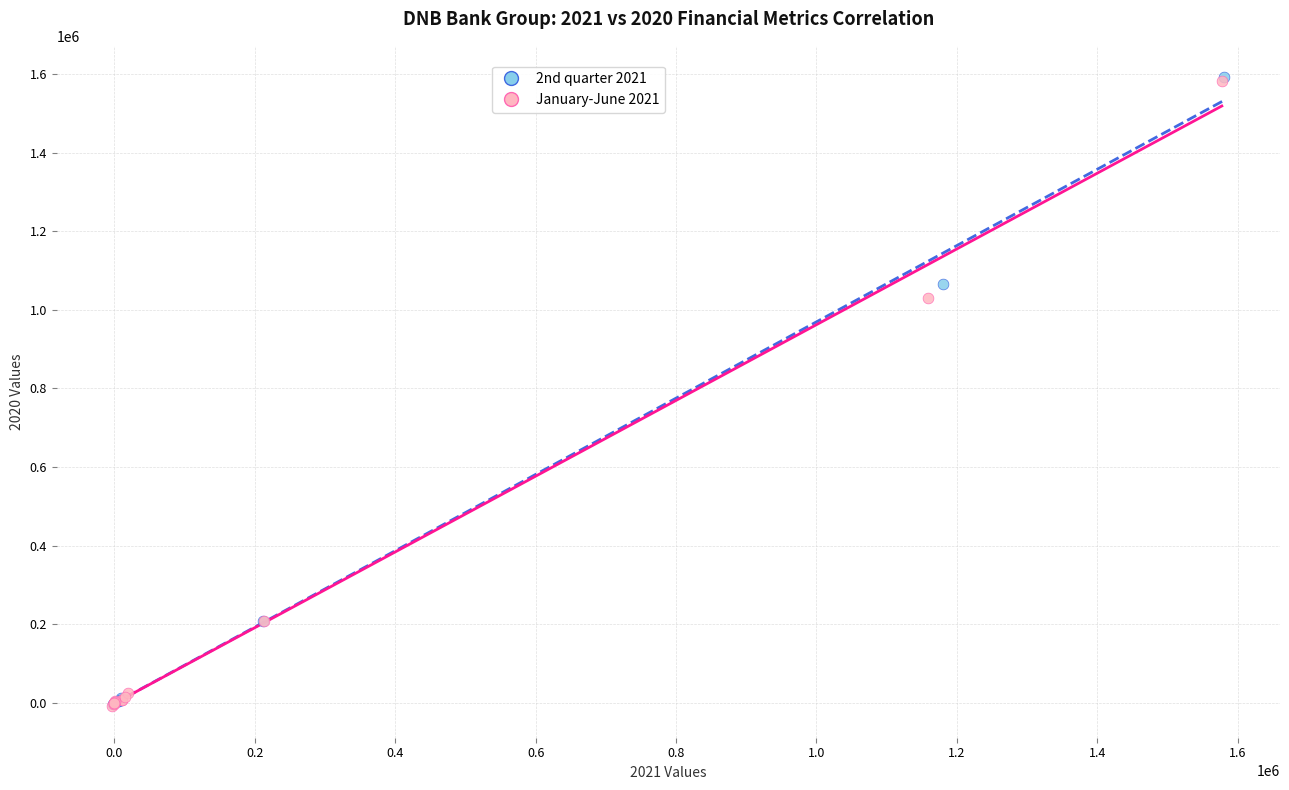

Which series has the widest spread of Y values?

2nd quarter 2021